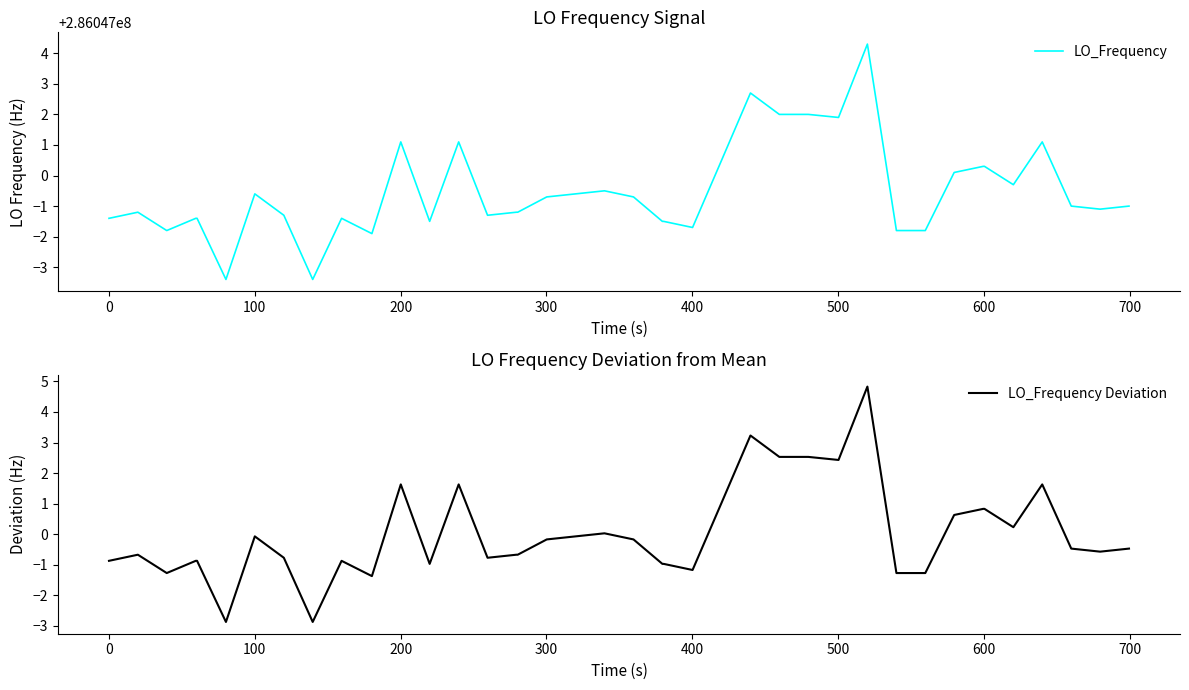

What is the value of the LO_Frequency Deviation point at the 6th from the left?

-2.9